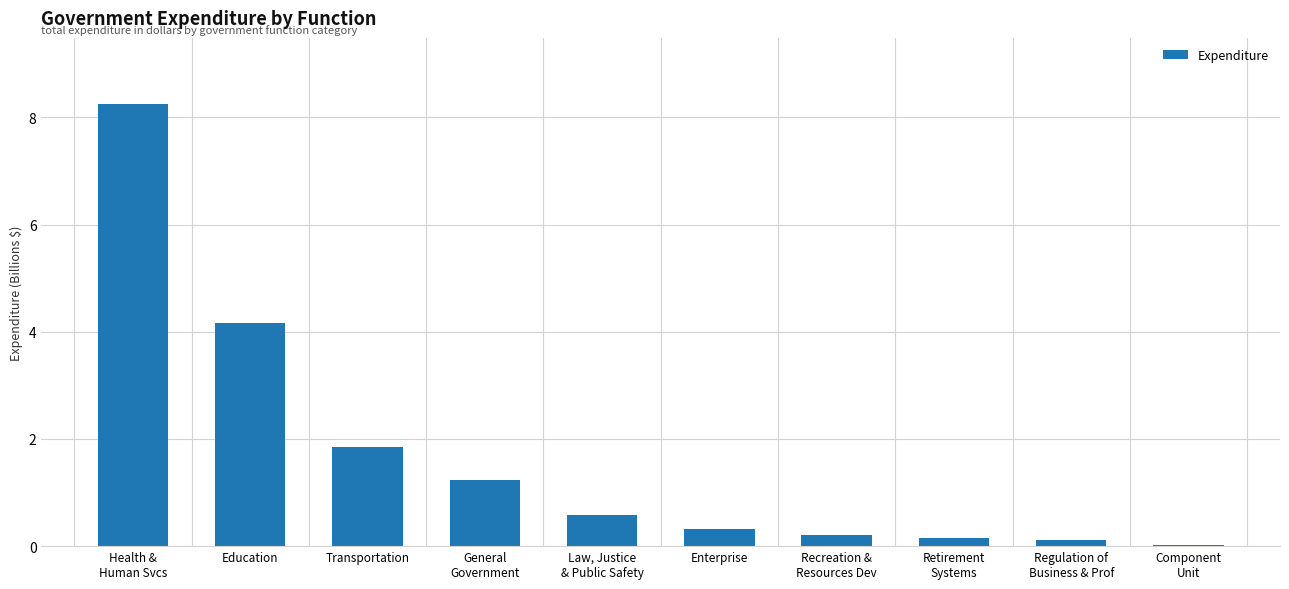

What is the sum of the values at Enterprise and Education?

4.5